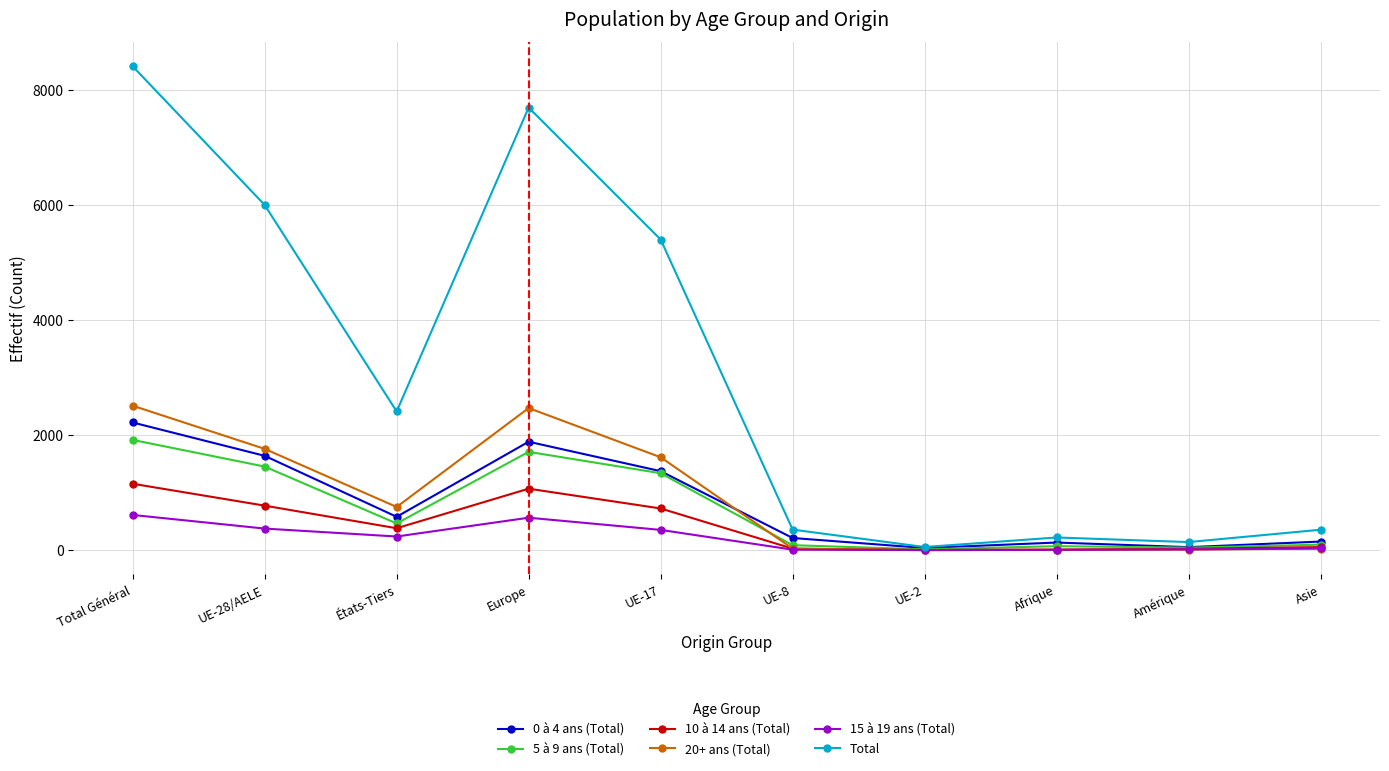

Where is the first local maximum for 15 à 19 ans (Total)?

Europe